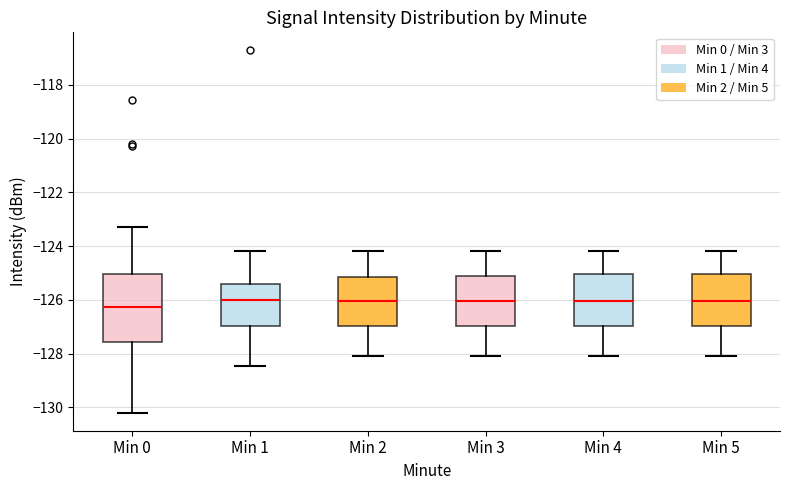

Which box's median line is the lowest?

Min 0